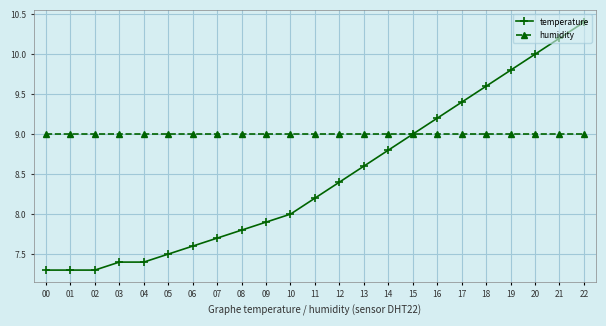

True or false: temperature and humidity cross at least once.

True